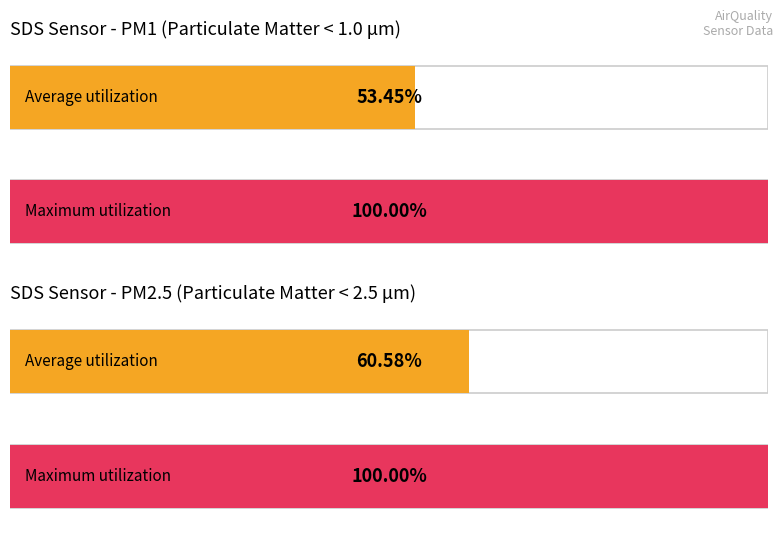

Which series has the widest spread of values?

SDS_P1